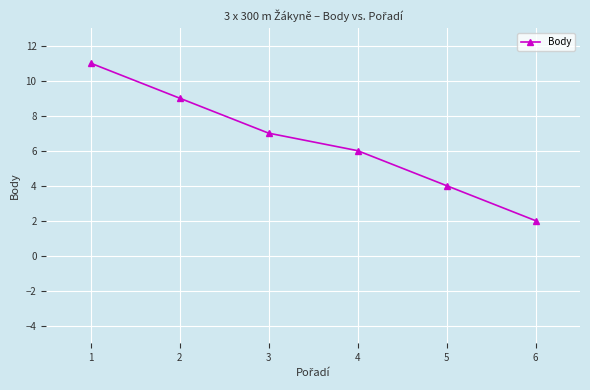

What is the sum of all values?

39